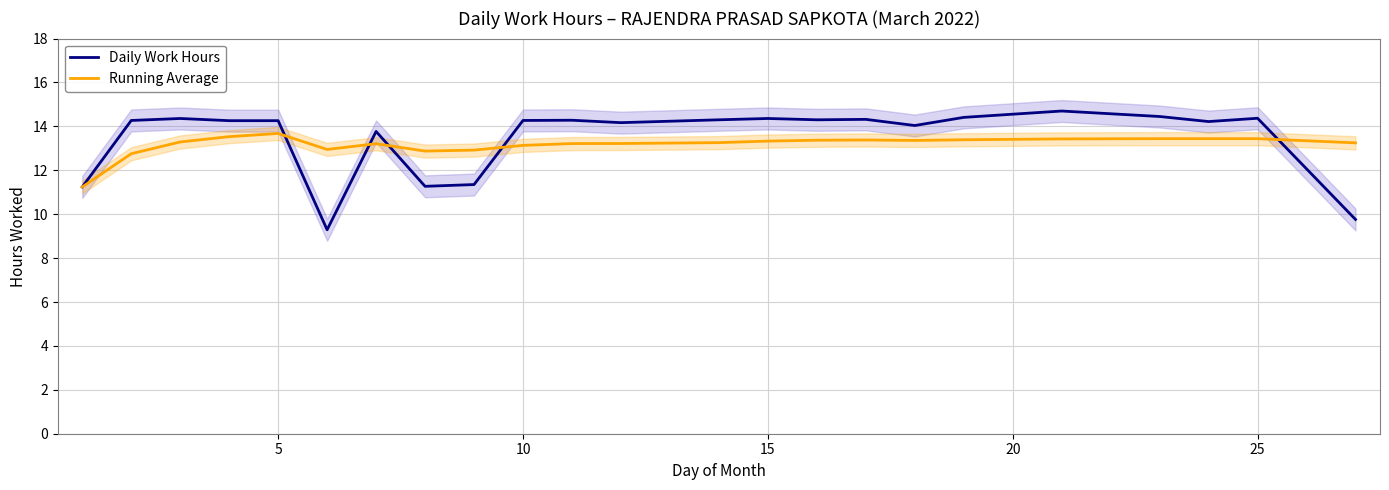

What is the highest value of the Running Average series?

13.7